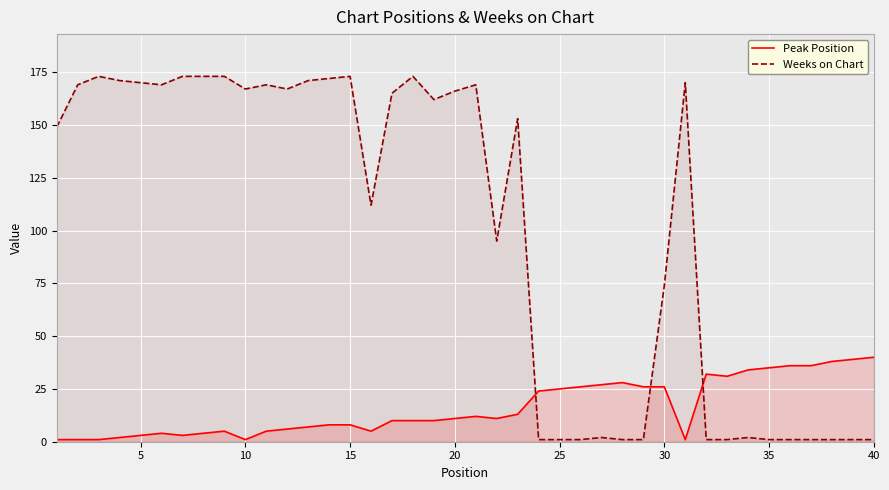

What is the value of the Weeks on Chart point at the 34th from the left?

2